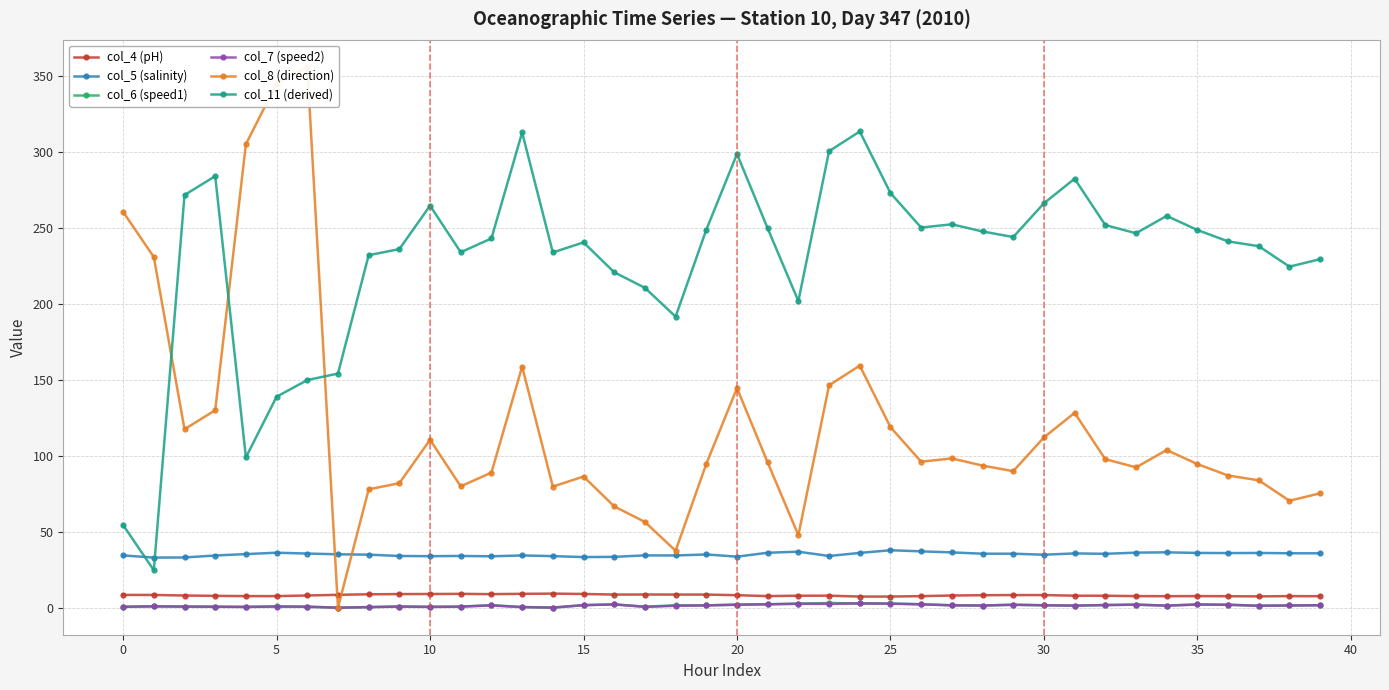

True or false: col_7 (speed2) and col_11 (derived) cross at least once.

False